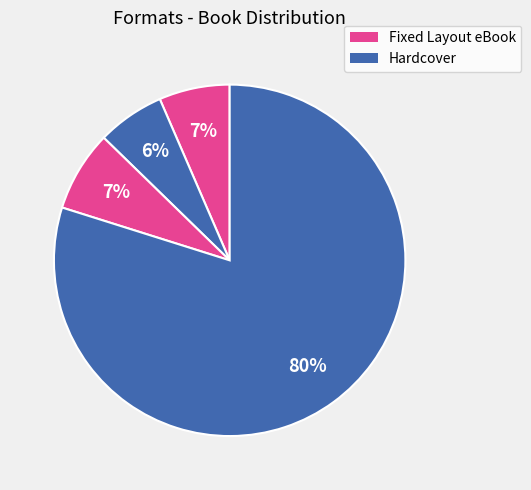

How many segments does this pie chart have?

4